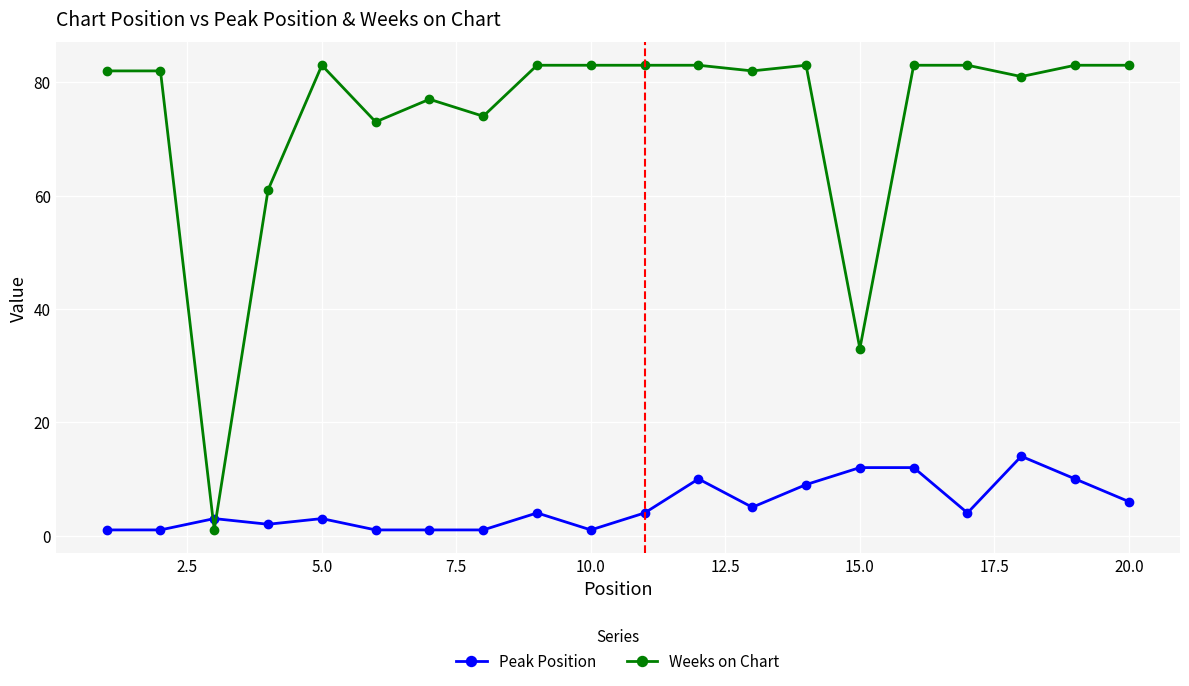

List the series in order of their overall mean, highest first.

Weeks on Chart, Peak Position